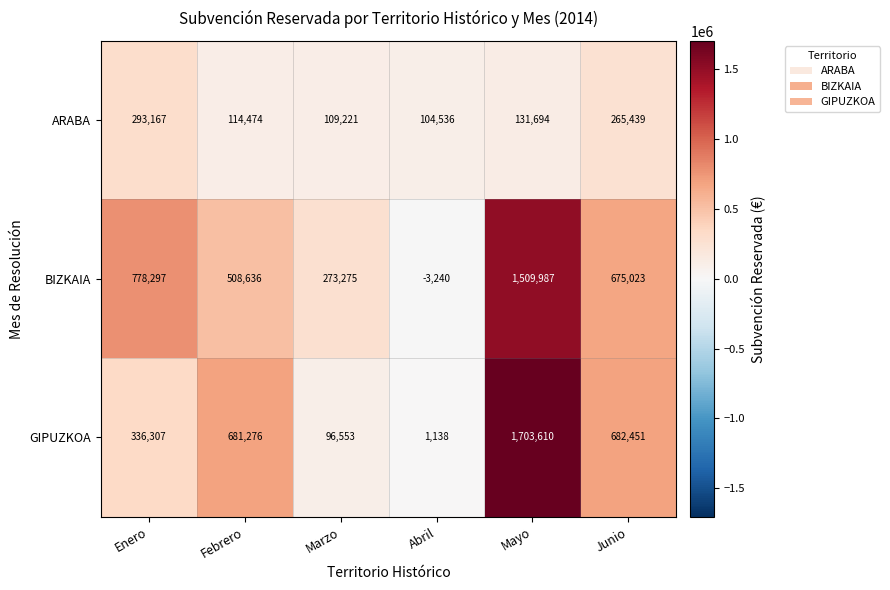

At Mayo, list the series in order from smallest to largest.

ARABA, BIZKAIA, GIPUZKOA